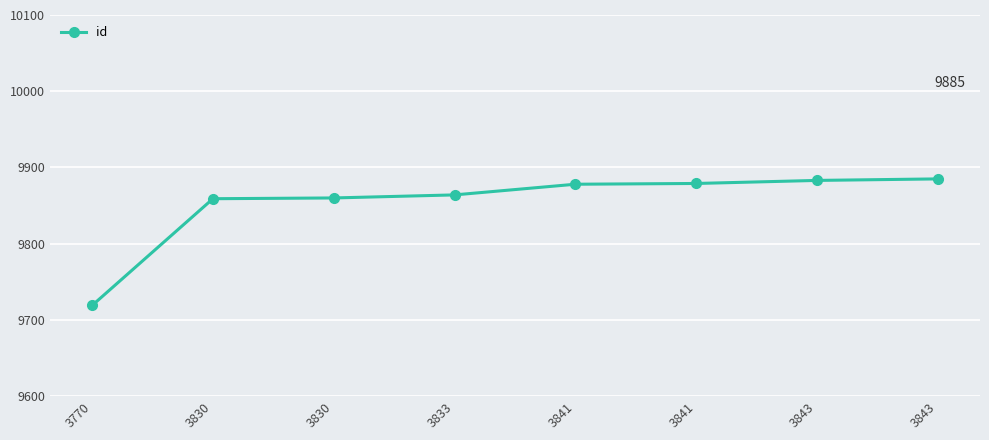

What is the sum of all values?

78827